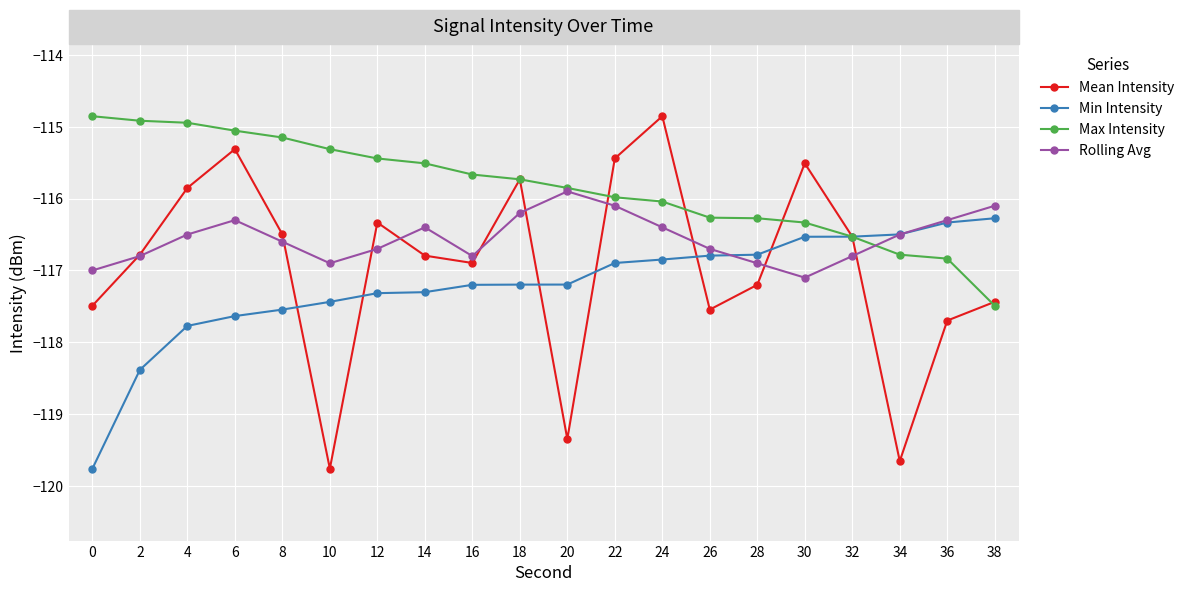

What is the approximate value of Min Intensity at 0?

-119.8